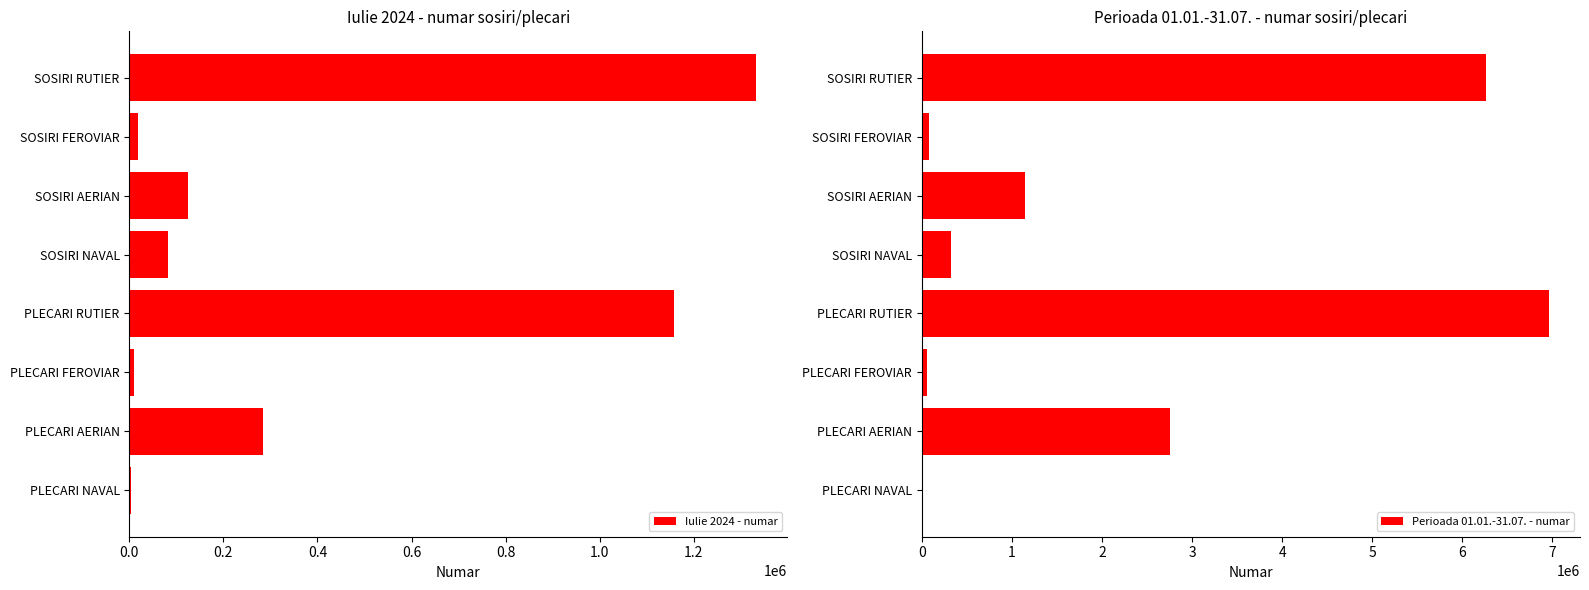

The Iulie 2024 - numar series shows 124600 at SOSIRI AERIAN. True or false?

True